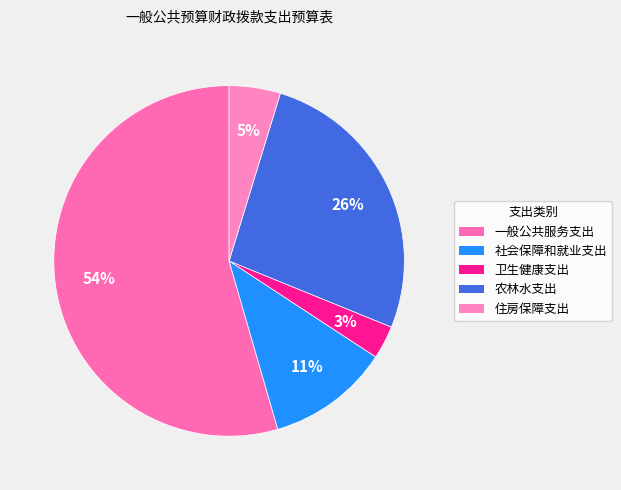

Which category has the smallest portion of the pie?

卫生健康支出